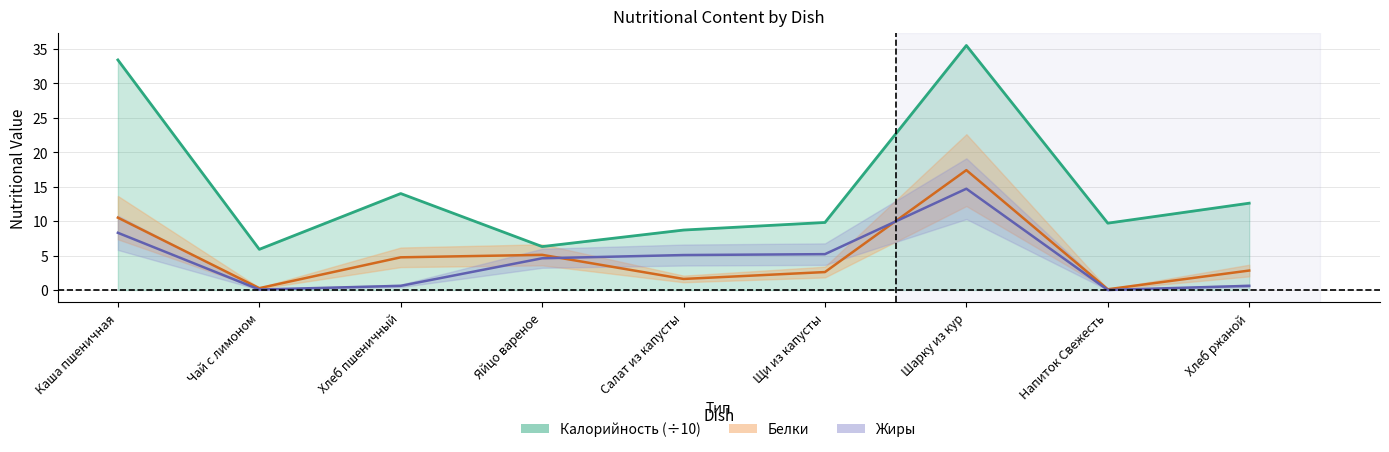

True or false: Калорийность has more than 0 interior local peaks.

True